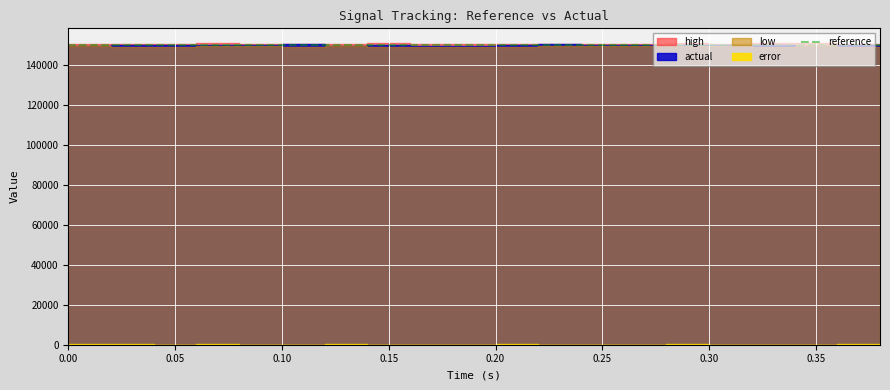

What position from the right is 0.22?

9